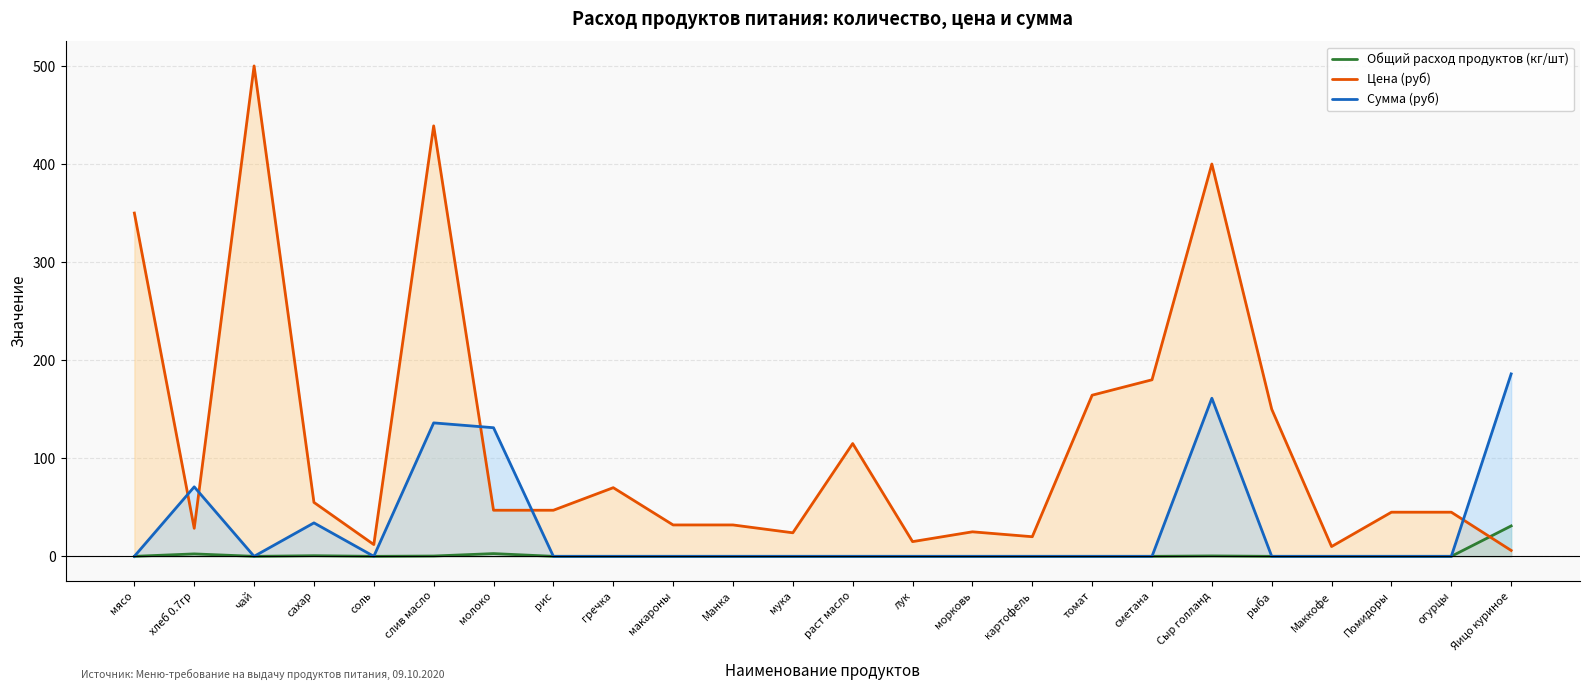

Between макароны and Маккофе, which series saw the biggest shift?

Цена (руб)